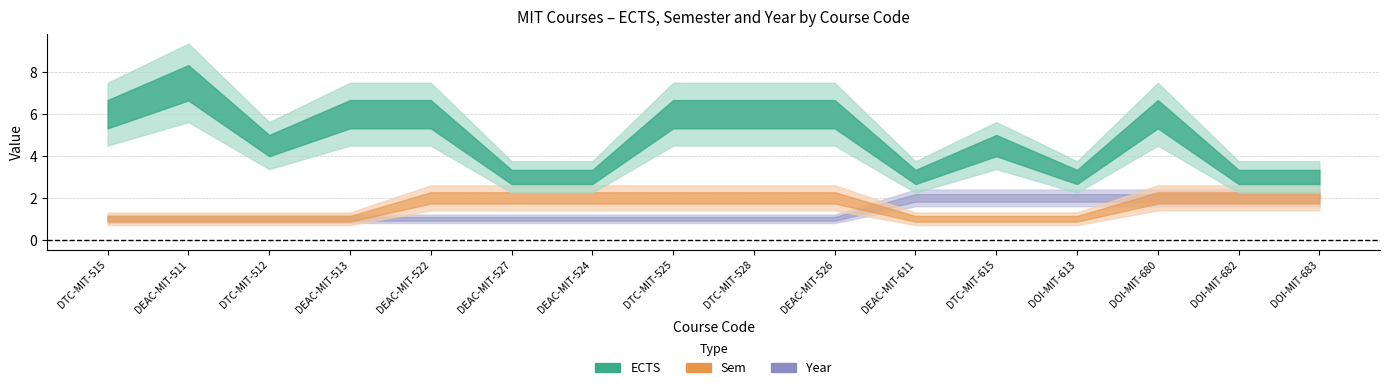

Reading left to right, transcribe all the data shown in this chart.

ECTS: DTC-MIT-515=6.0	DEAC-MIT-511=7.5	DTC-MIT-512=4.5	DEAC-MIT-513=6.0	DEAC-MIT-522=6.0	DEAC-MIT-527=3.0	DEAC-MIT-524=3.0	DTC-MIT-525=6.0	DTC-MIT-528=6.0	DEAC-MIT-526=6.0	DEAC-MIT-611=3.0	DTC-MIT-615=4.5	DOI-MIT-613=3.0	DOI-MIT-680=6.0	DOI-MIT-682=3.0	DOI-MIT-683=3.0
Sem: DTC-MIT-515=1.0	DEAC-MIT-511=1.0	DTC-MIT-512=1.0	DEAC-MIT-513=1.0	DEAC-MIT-522=2.0	DEAC-MIT-527=2.0	DEAC-MIT-524=2.0	DTC-MIT-525=2.0	DTC-MIT-528=2.0	DEAC-MIT-526=2.0	DEAC-MIT-611=1.0	DTC-MIT-615=1.0	DOI-MIT-613=1.0	DOI-MIT-680=2.0	DOI-MIT-682=2.0	DOI-MIT-683=2.0
Year: DTC-MIT-515=1.0	DEAC-MIT-511=1.0	DTC-MIT-512=1.0	DEAC-MIT-513=1.0	DEAC-MIT-522=1.0	DEAC-MIT-527=1.0	DEAC-MIT-524=1.0	DTC-MIT-525=1.0	DTC-MIT-528=1.0	DEAC-MIT-526=1.0	DEAC-MIT-611=2.0	DTC-MIT-615=2.0	DOI-MIT-613=2.0	DOI-MIT-680=2.0	DOI-MIT-682=2.0	DOI-MIT-683=2.0